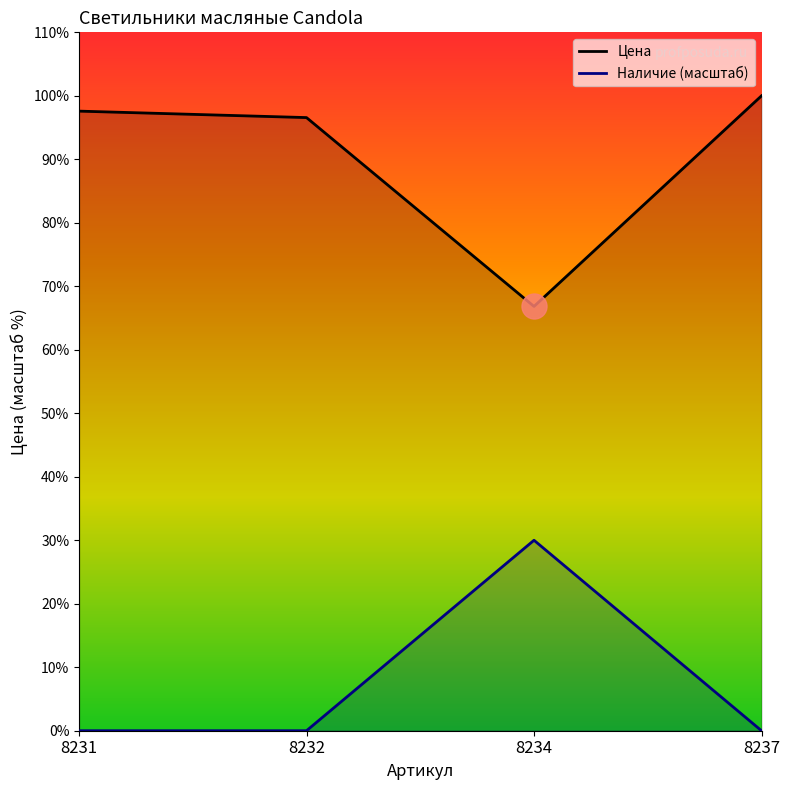

Which category has the lowest value in the Наличие series?

8231